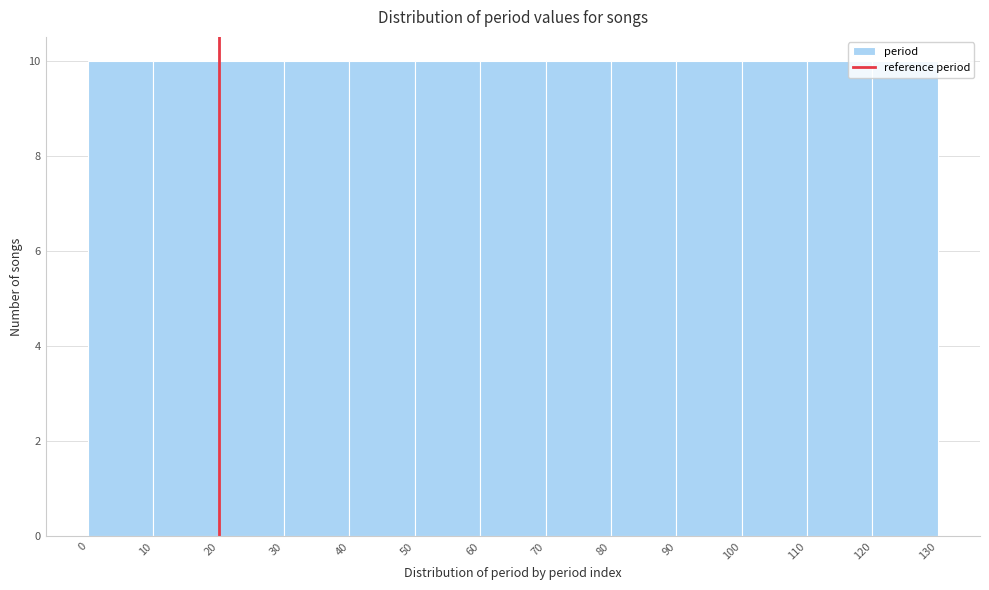

How tall is the bar that spans 10 to 20 on the x-axis? The values are not printed on the chart, so give them approximately, as read against the axis.

10